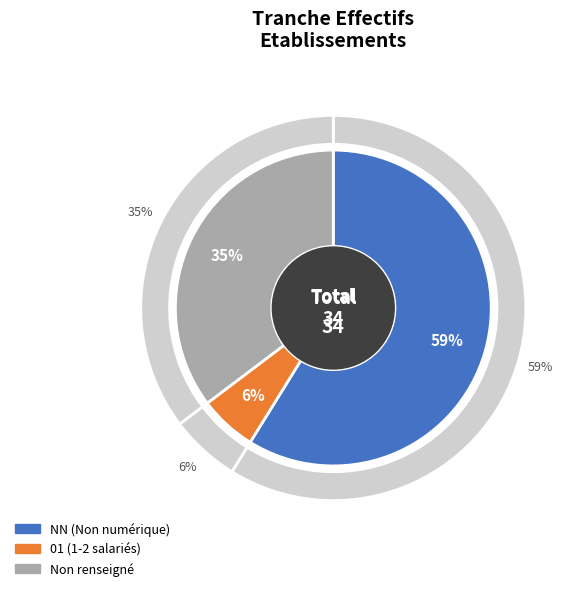

Is it true that  is 35% of the pie?

True